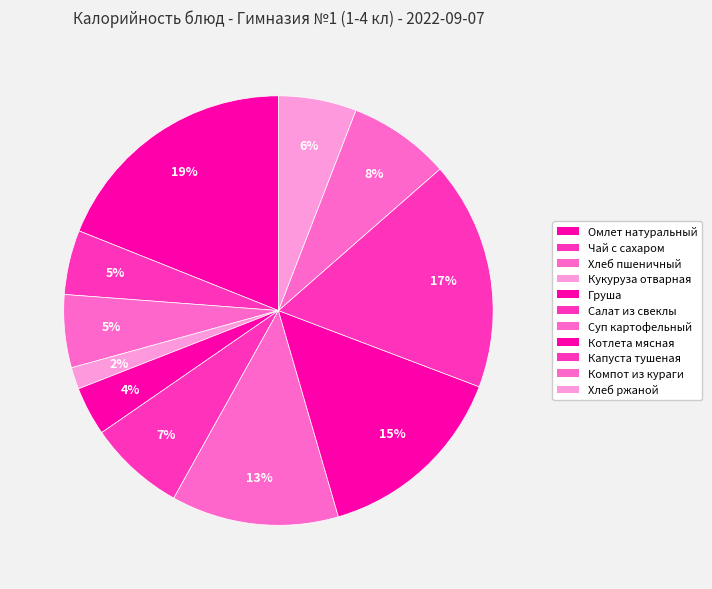

Count the number of slices in the pie.

11